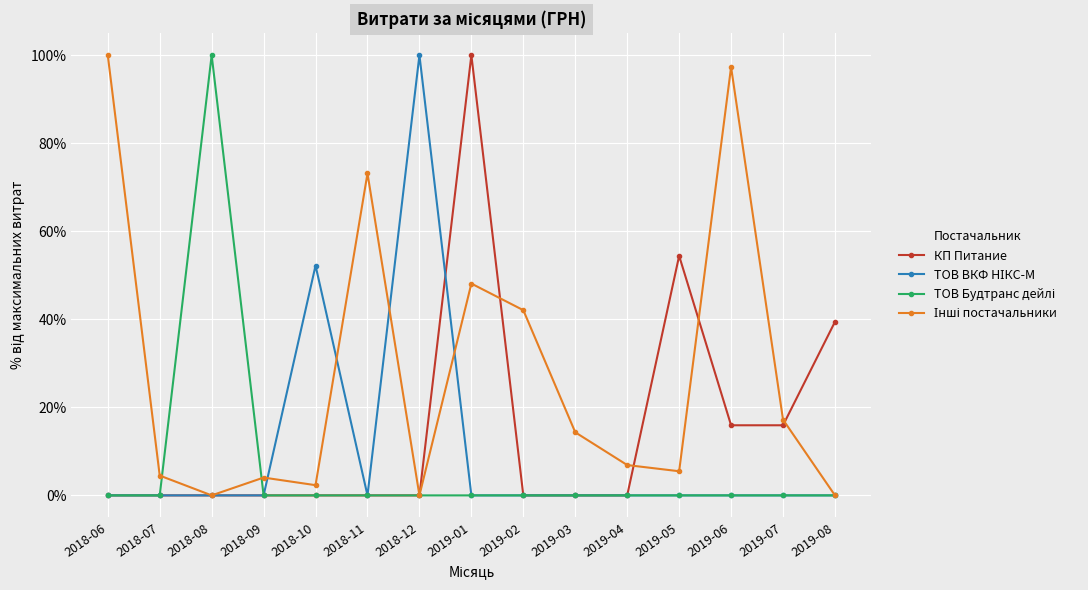

What is the greatest value displayed?

100.0